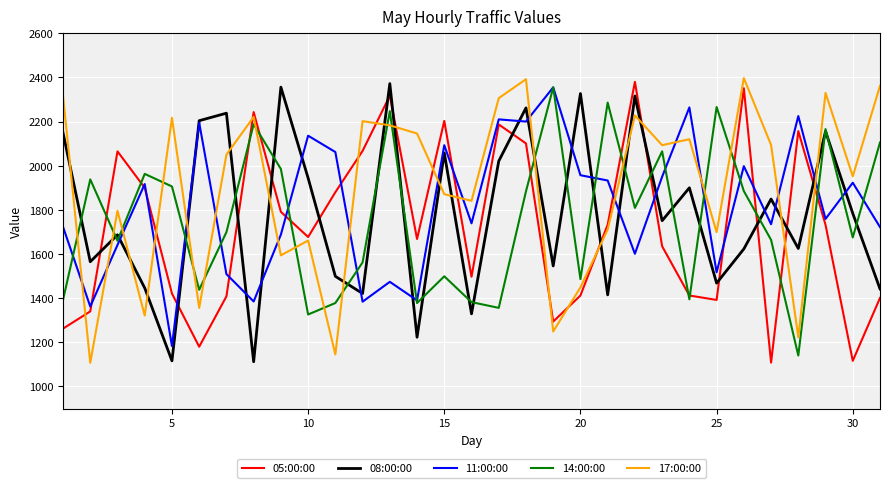

What is the lowest value of the 05:00:00 series?

1108